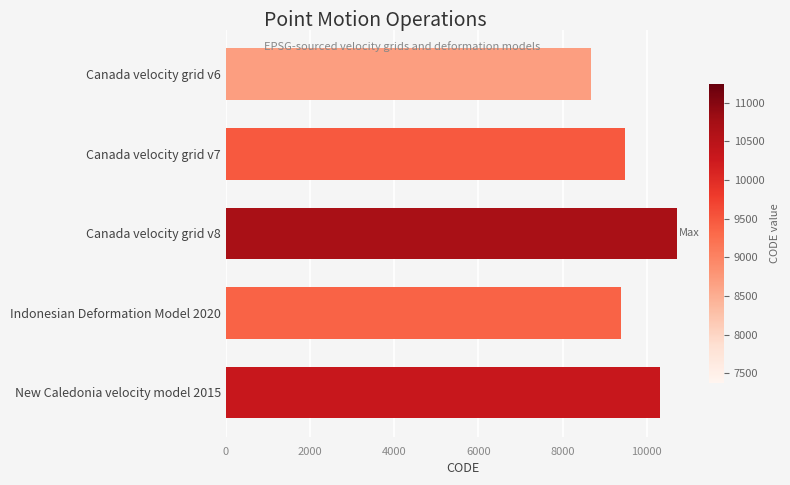

Reading bottom to top, transcribe all the data shown in this chart.

10323	9375	10707	9483	8676